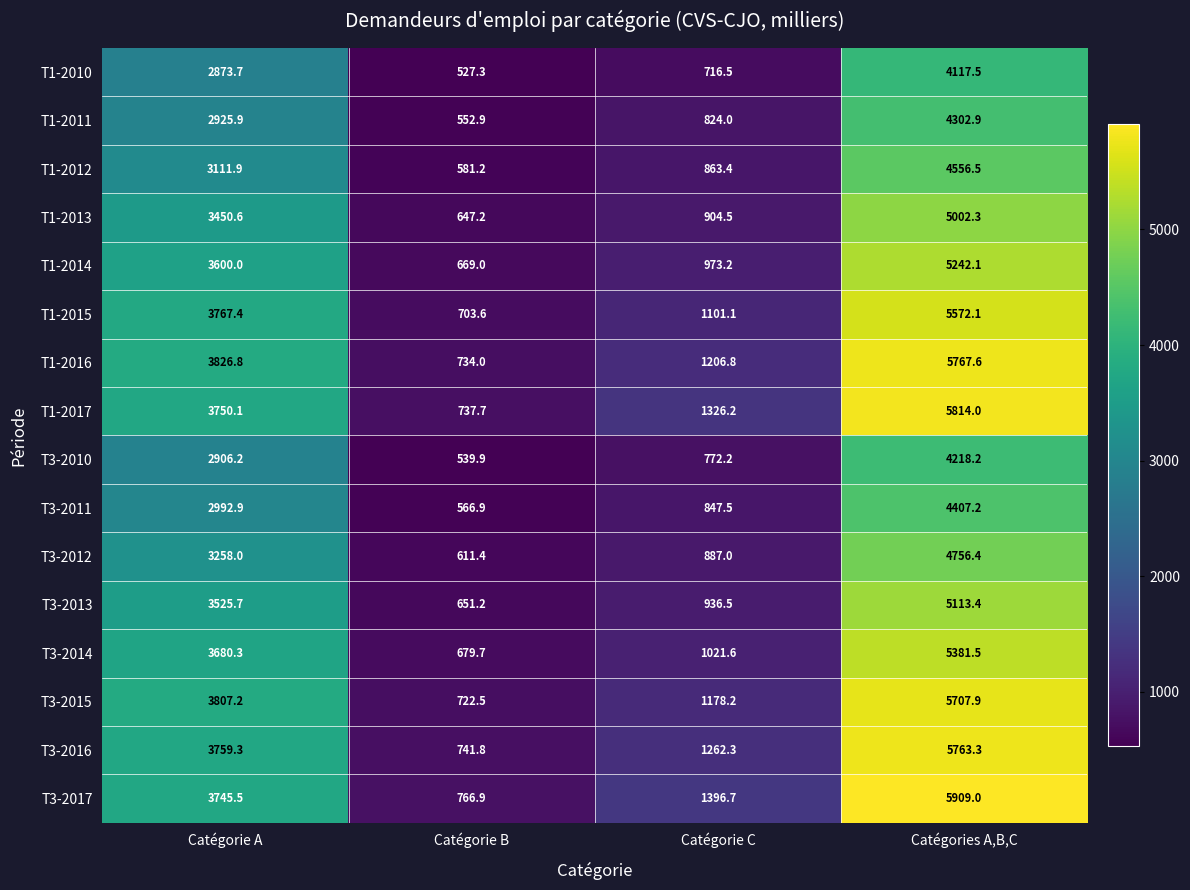

The T3-2016 series shows 1195.2 at Catégorie B. True or false?

False